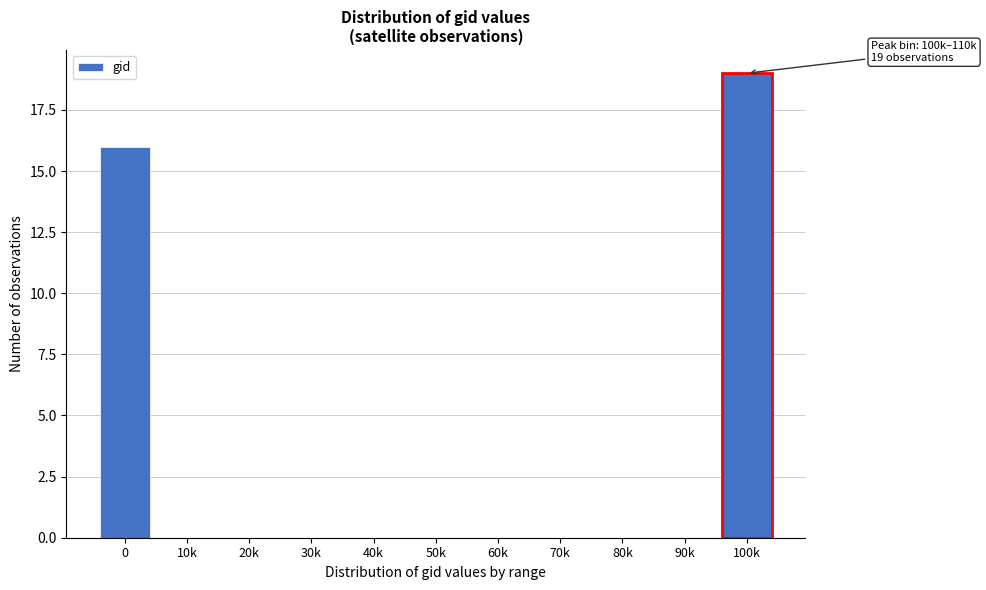

Reading left to right, what are all the values shown in this chart?

0=16	10k=0	20k=0	30k=0	40k=0	50k=0	60k=0	70k=0	80k=0	90k=0	100k=19